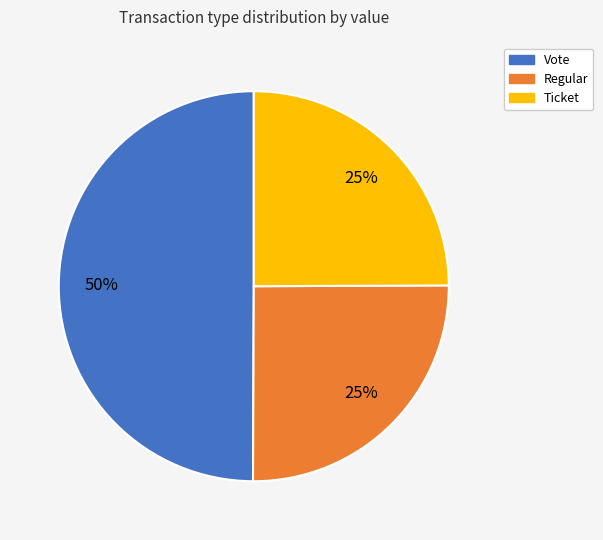

Is Ticket the majority of the pie?

No